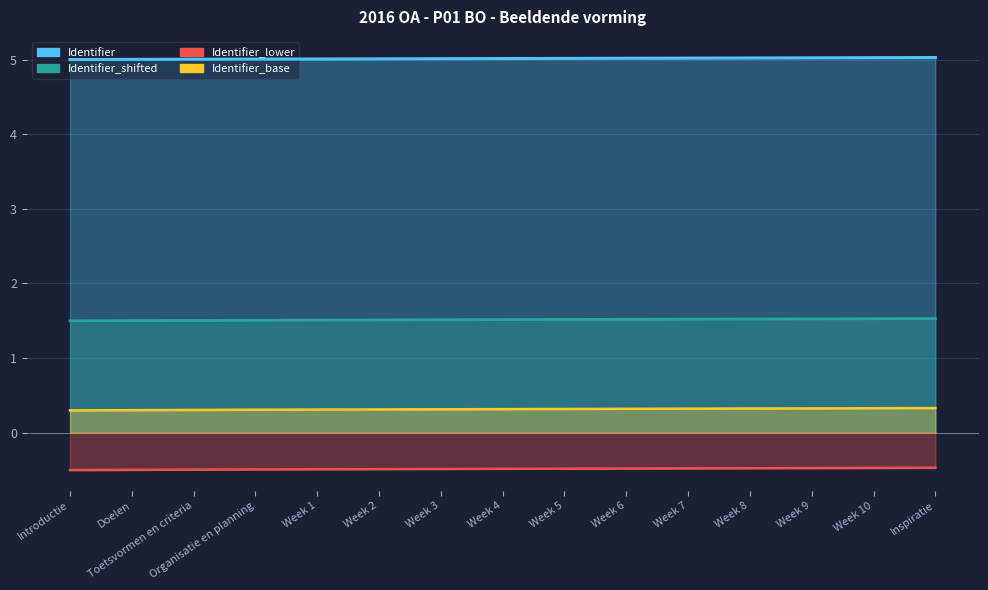

Reading right to left, list all the values displayed in this chart.

Identifier: 5.0	5.0	5.0	5.0	5.0	5.0	5.0	5.0	5.0	5.0	5.0	5.0	5.0	5.0	5.0
Identifier_shifted: 1.5	1.5	1.5	1.5	1.5	1.5	1.5	1.5	1.5	1.5	1.5	1.5	1.5	1.5	1.5
Identifier_lower: -0.5	-0.5	-0.5	-0.5	-0.5	-0.5	-0.5	-0.5	-0.5	-0.5	-0.5	-0.5	-0.5	-0.5	-0.5
Identifier_base: 0.3	0.3	0.3	0.3	0.3	0.3	0.3	0.3	0.3	0.3	0.3	0.3	0.3	0.3	0.3